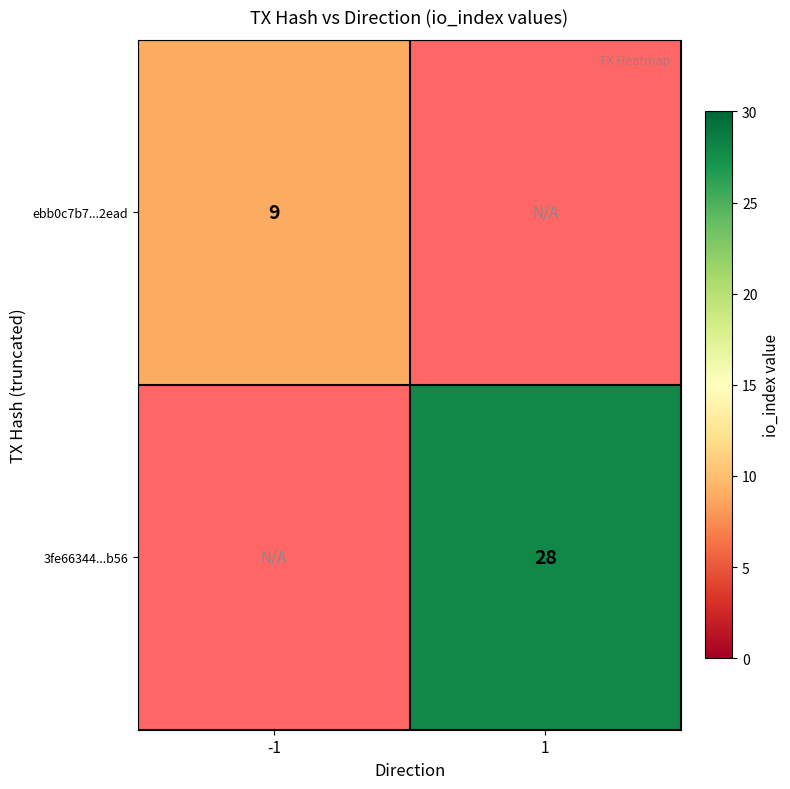

At which category does the chart reach its peak across all series?

1